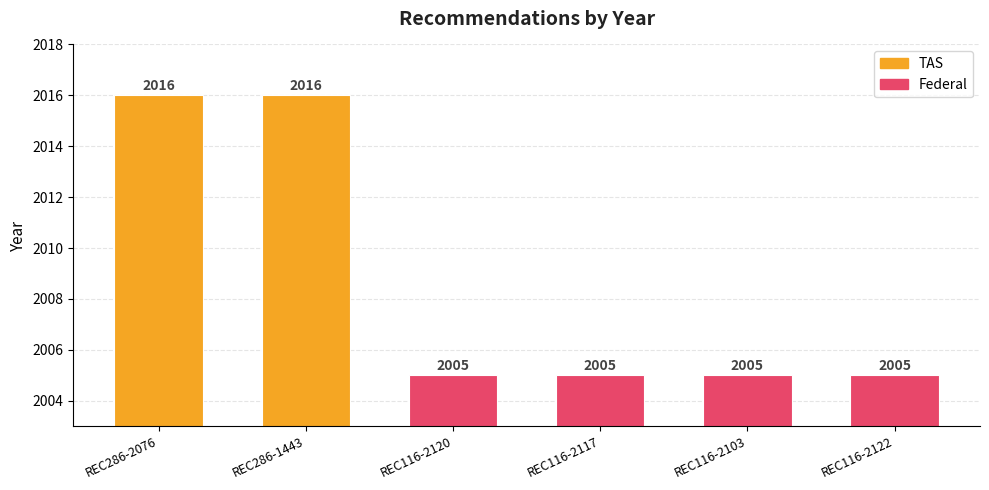

What position from the right is REC116-2120?

4